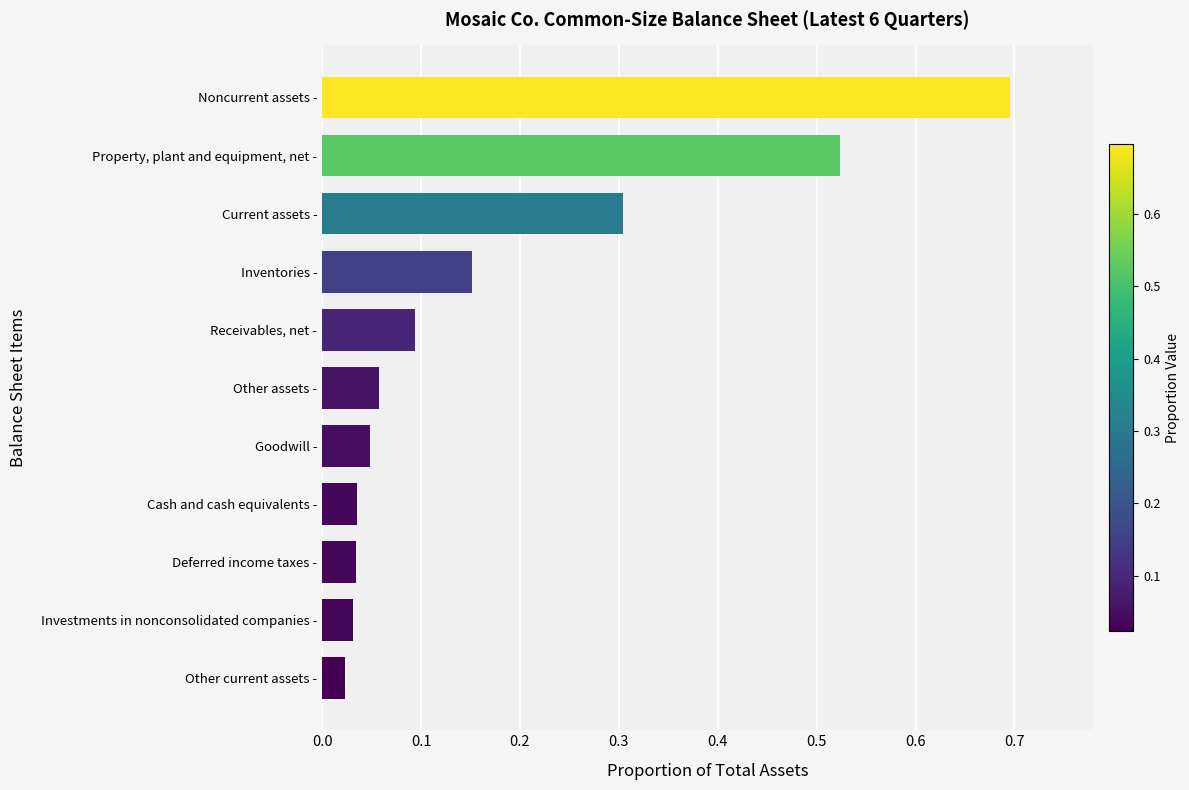

Are the bars horizontal?

Yes